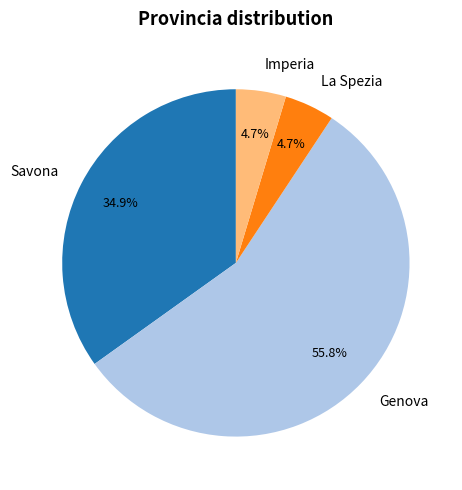

Between Genova and Savona, which is larger?

Genova